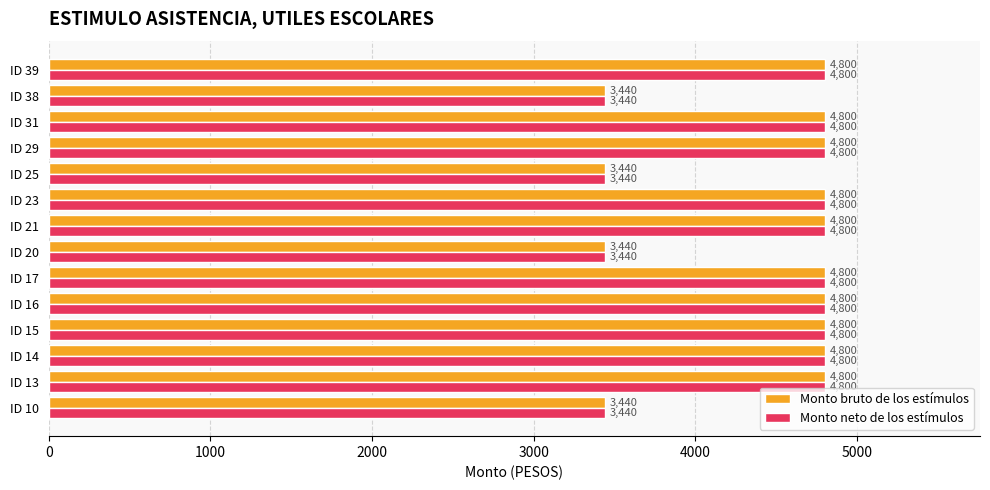

What is the greatest value displayed?

4800